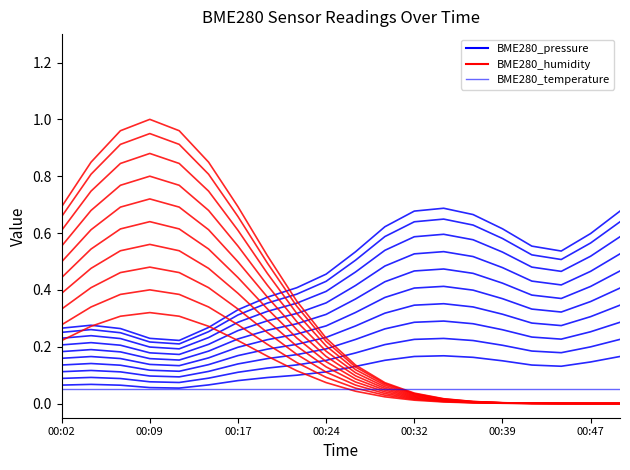

Rank the series by their average value, from highest to lowest.

BME280_pressure, BME280_humidity, BME280_temperature